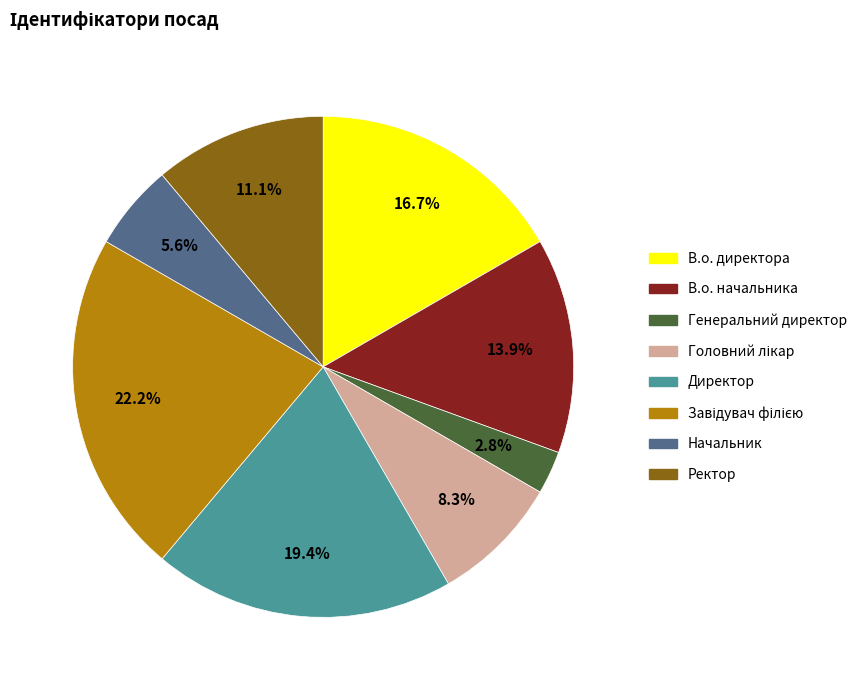

How many slices are in this pie chart?

8